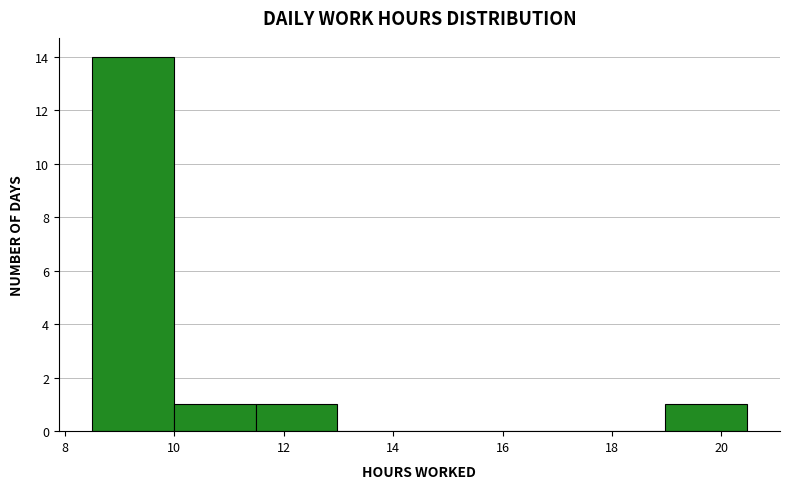

Which range on the x-axis has the tallest bar?

8.4 to 10.0